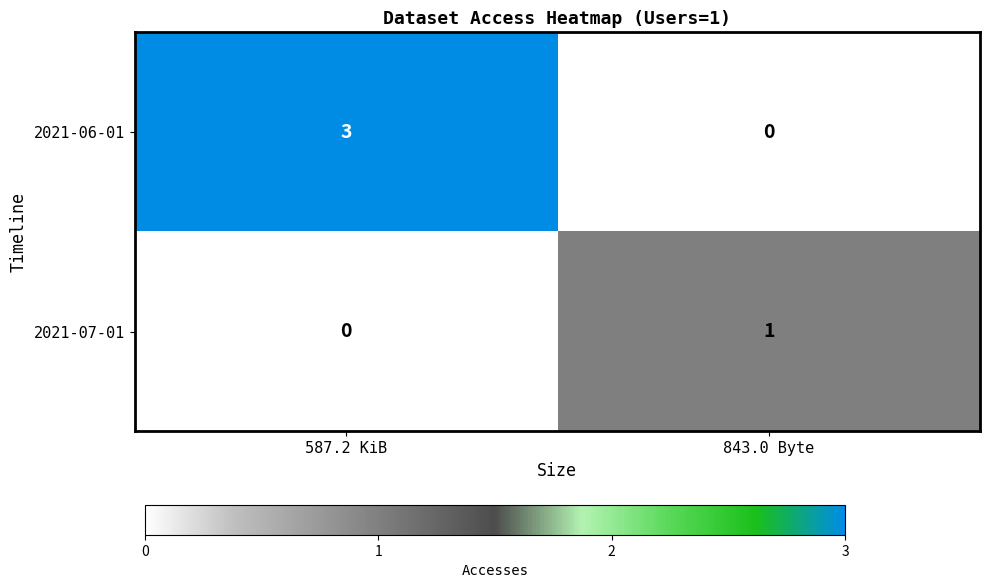

Is it true that 2021-07-01 equals 1 at 587.2 KiB?

False